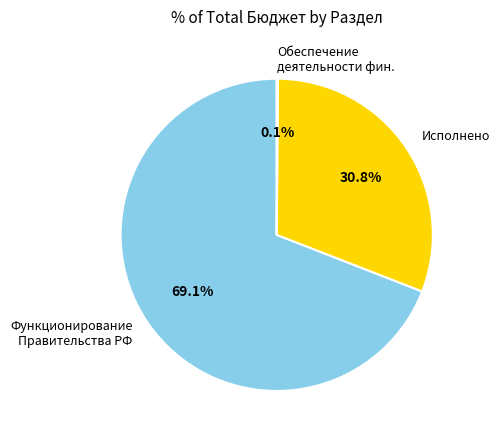

What portion of the pie excludes Исполнено?

69.2%